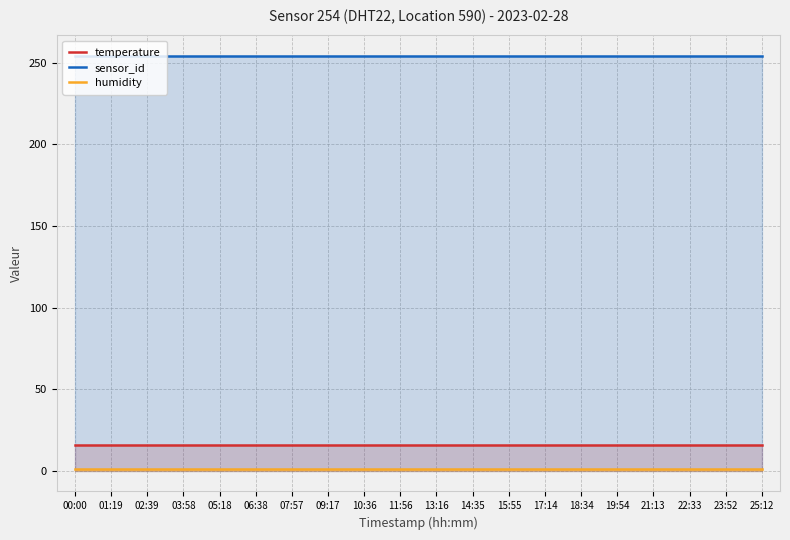

The value of temperature at 17:14 is 15.8. True or false?

True